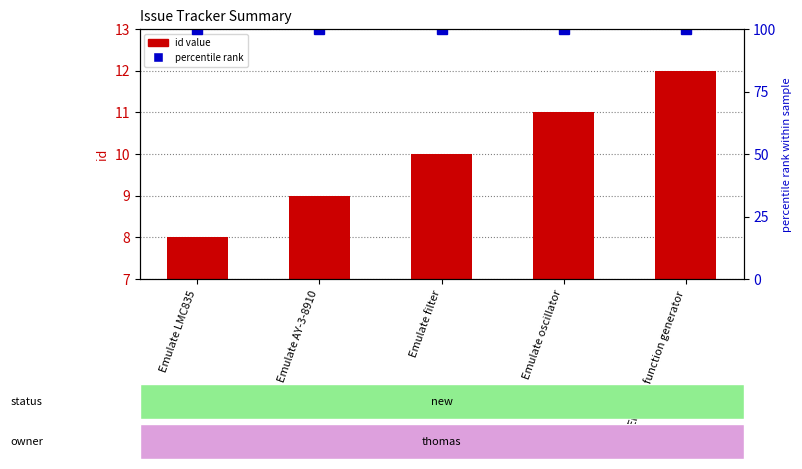

Which series has the widest spread of values?

id value